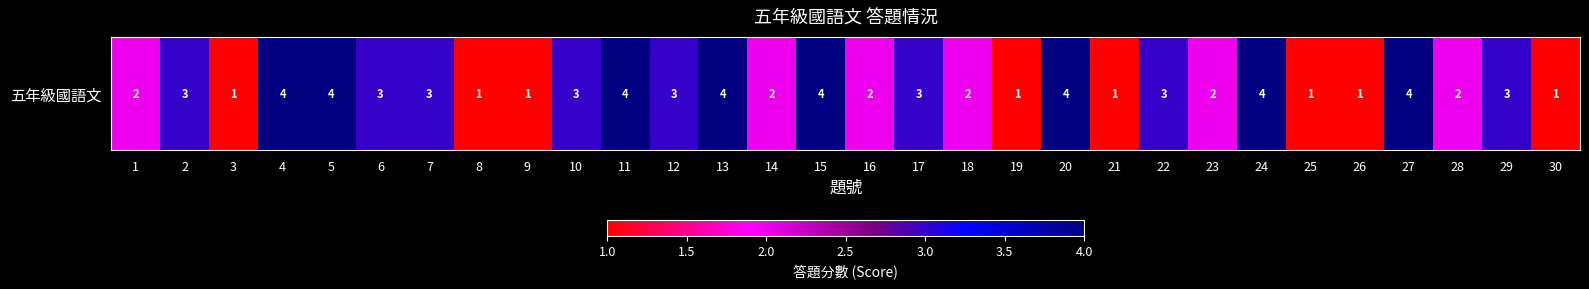

Approximately how many times larger is the value at 24 compared to 28?

2.0